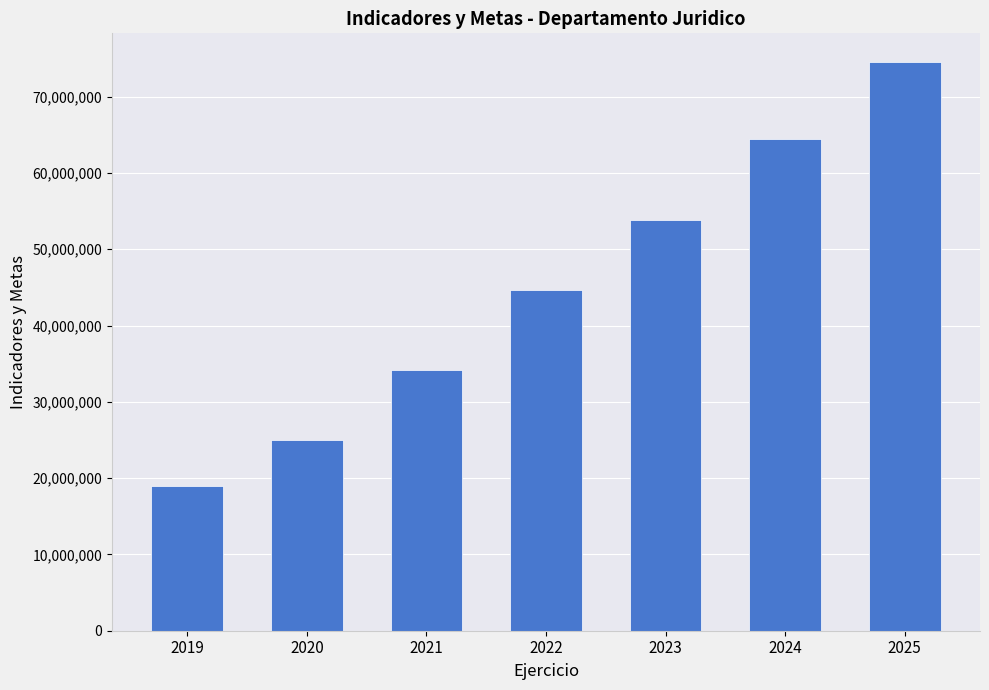

Reading left to right, transcribe all the data shown in this chart.

2019=18981490	2020=24961367	2021=34184126	2022=44631142	2023=53891981	2024=64425294	2025=74573310